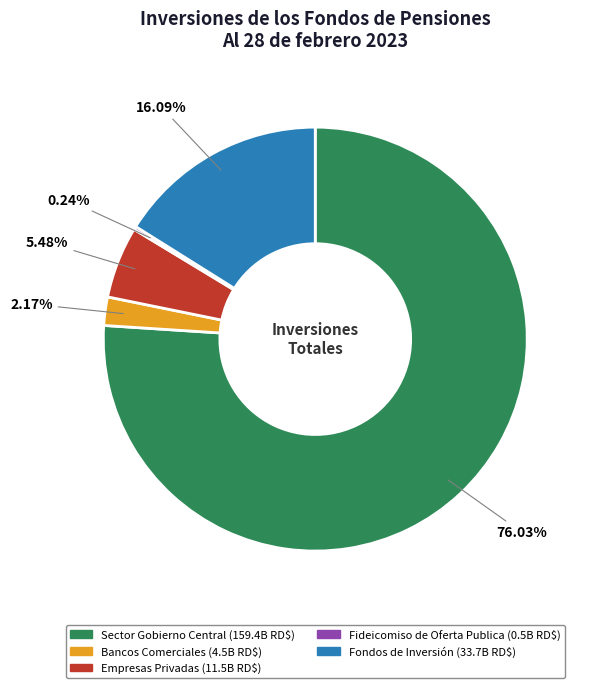

Is there any slice that represents more than half of the pie?

Yes